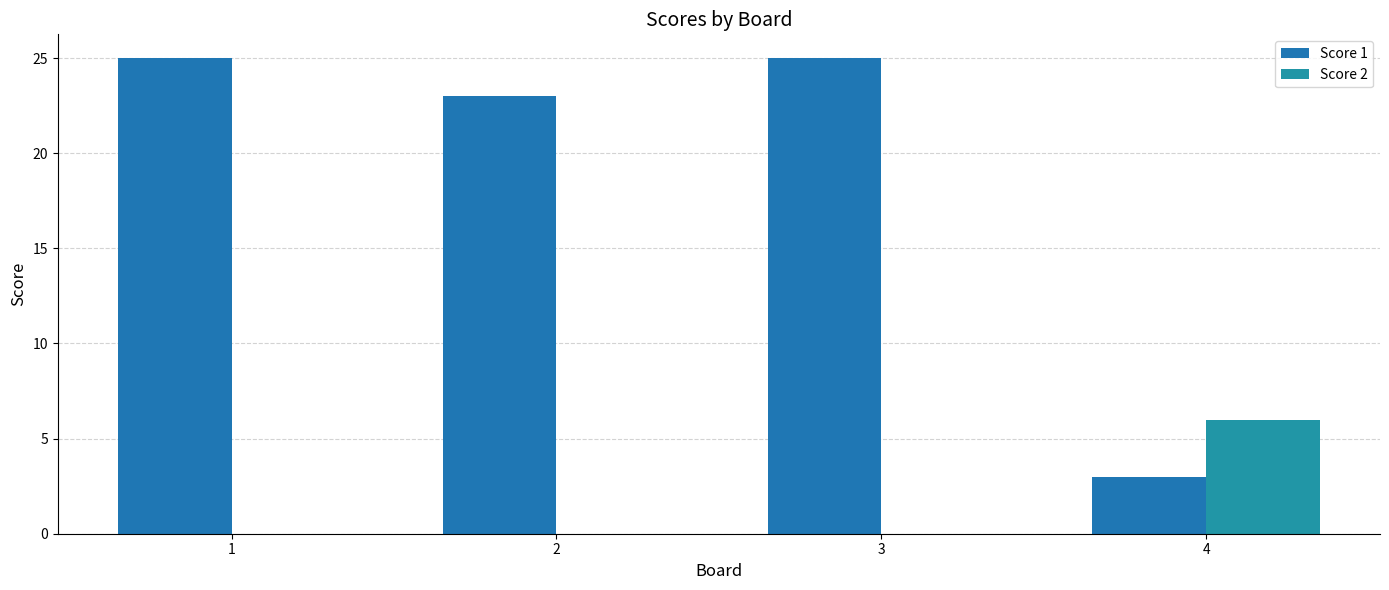

At which category is the sum across all series the highest?

1